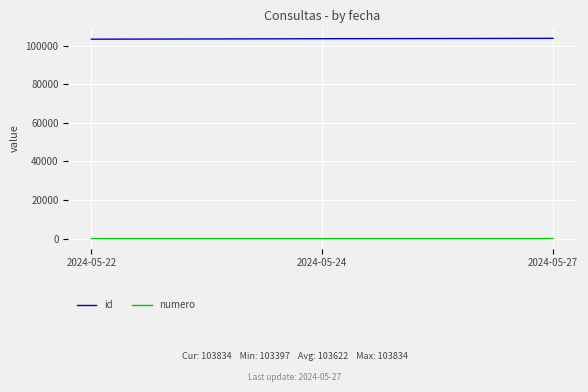

Is this an area chart (filled region under the line)?

No